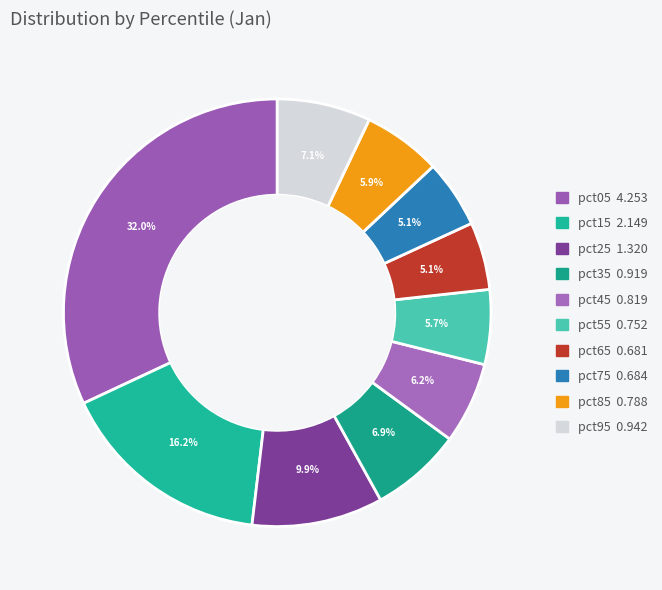

Count the number of slices in the pie.

10